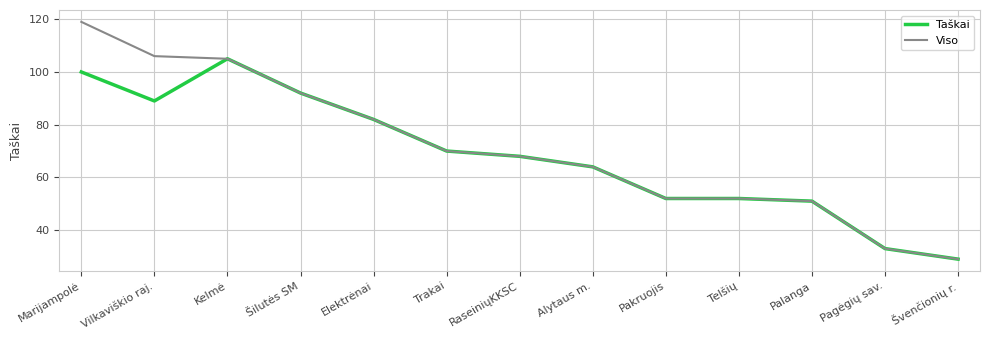

Is the value of Viso at Alytaus m. greater than the value of Taškai at Trakai?

No